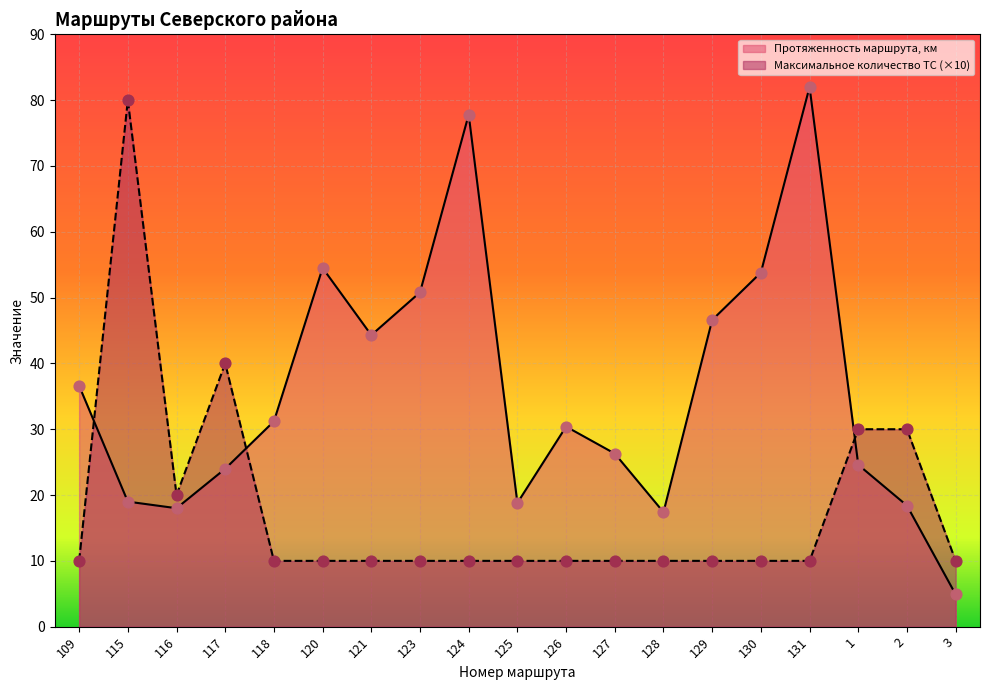

At which category is the sum across all series the highest?

115